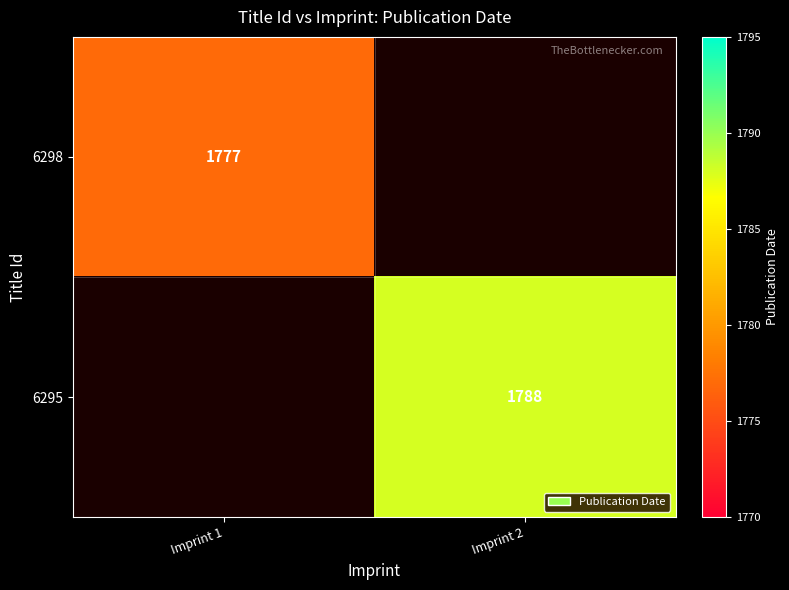

Is it true that 6295 equals 850 at Imprint 2?

False